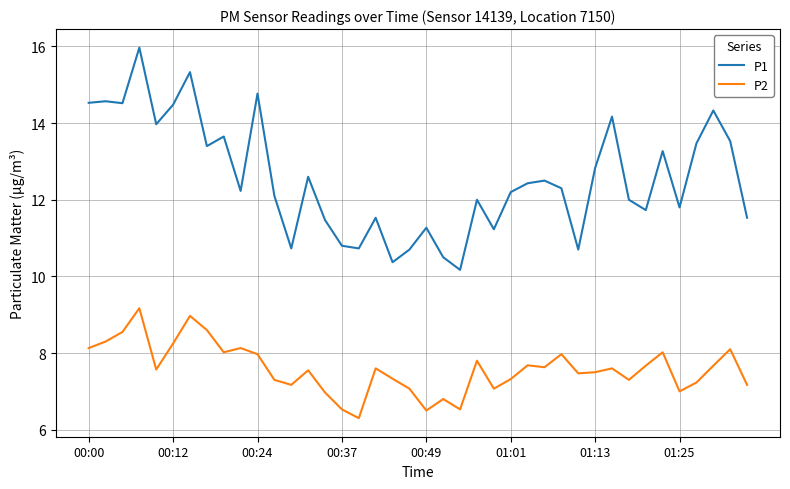

What is the minimum value for P2?

6.3